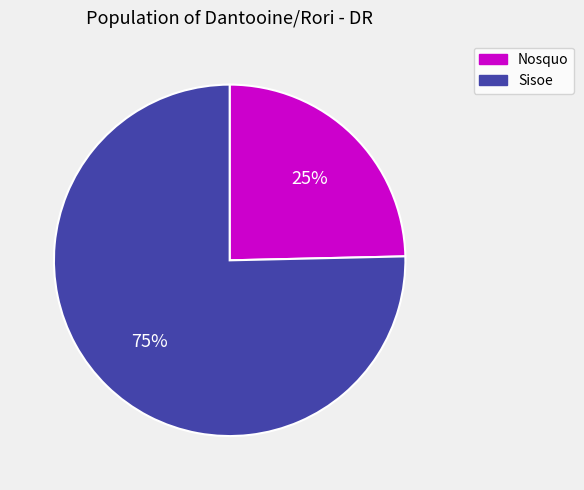

How many segments does this pie chart have?

2